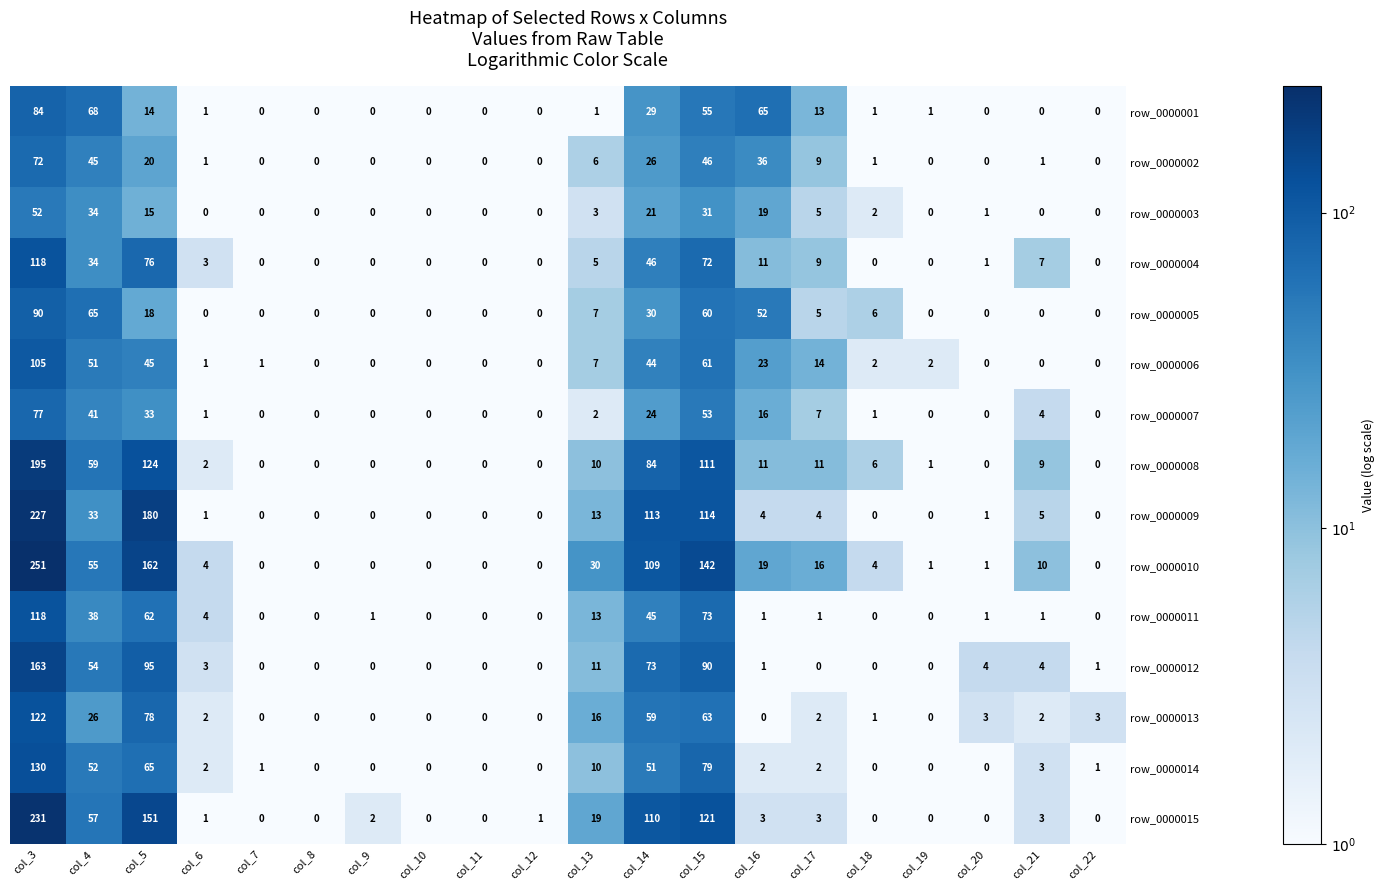

The row_0000015 series shows 151 at col_5. True or false?

True